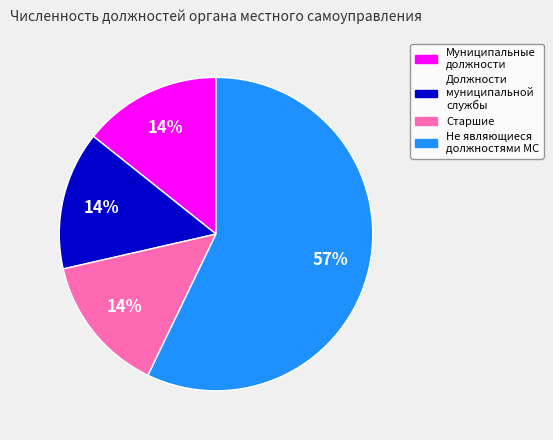

Is there any slice that represents more than half of the pie?

Yes